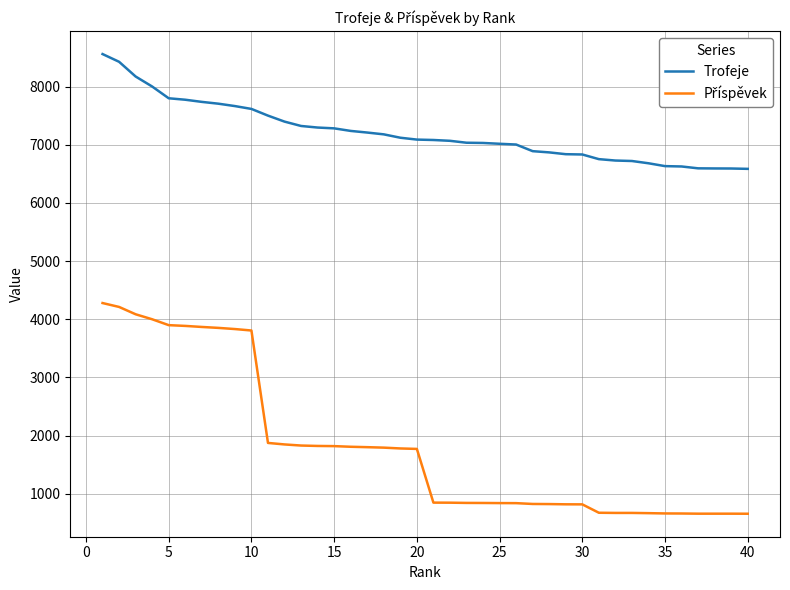

What is the maximum value for Trofeje?

8558